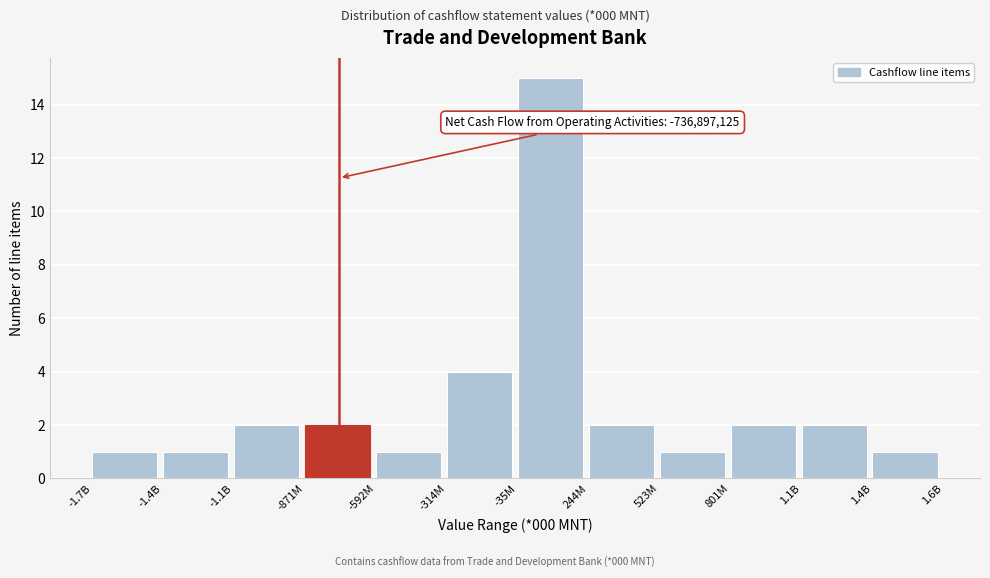

Reading left to right, transcribe all the data shown in this chart.

1	1	2	2	1	4	15	2	1	2	2	1